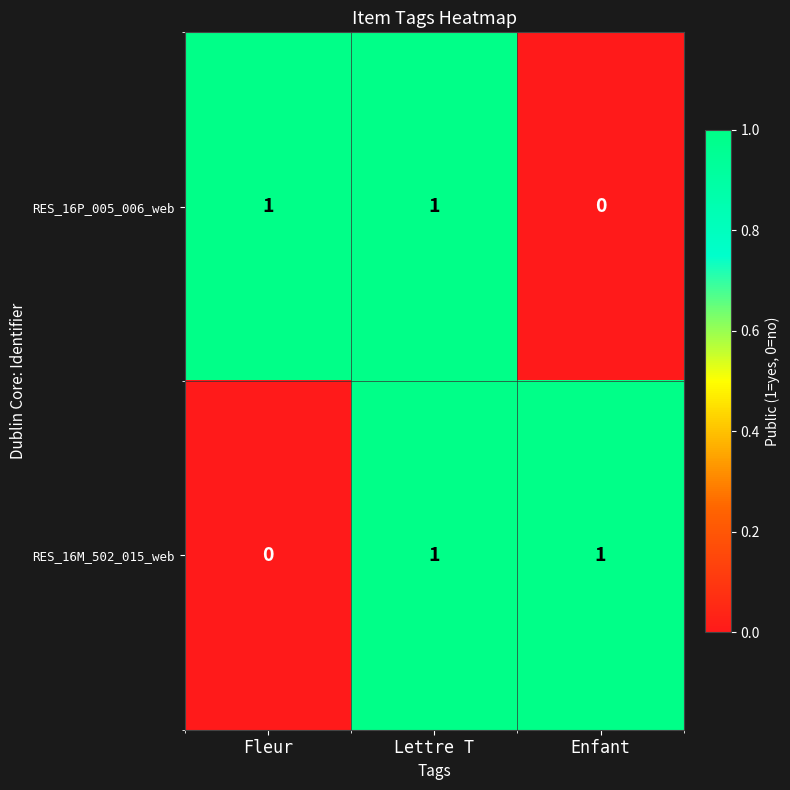

Is it true that RES_16P_005_006_web equals 0 at Enfant?

True